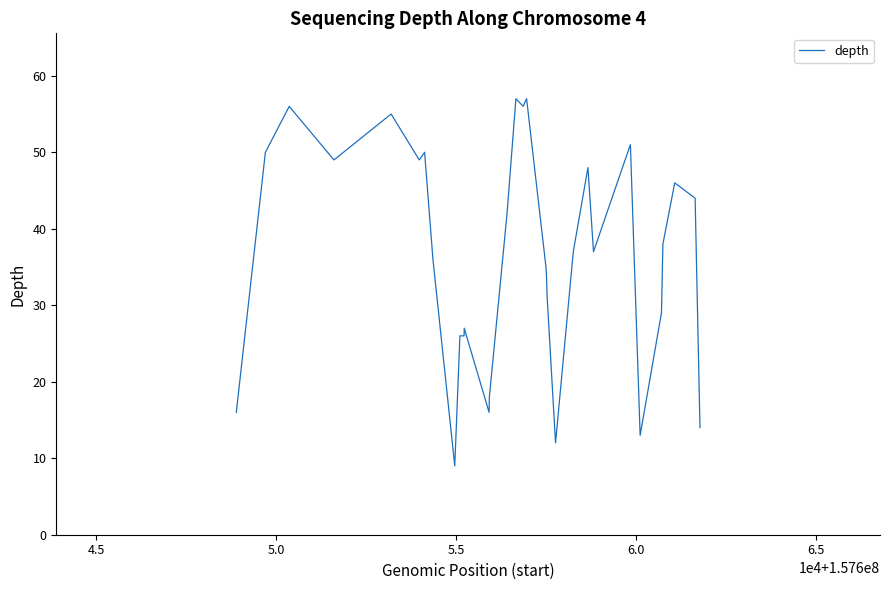

How many values exceed 37?

16